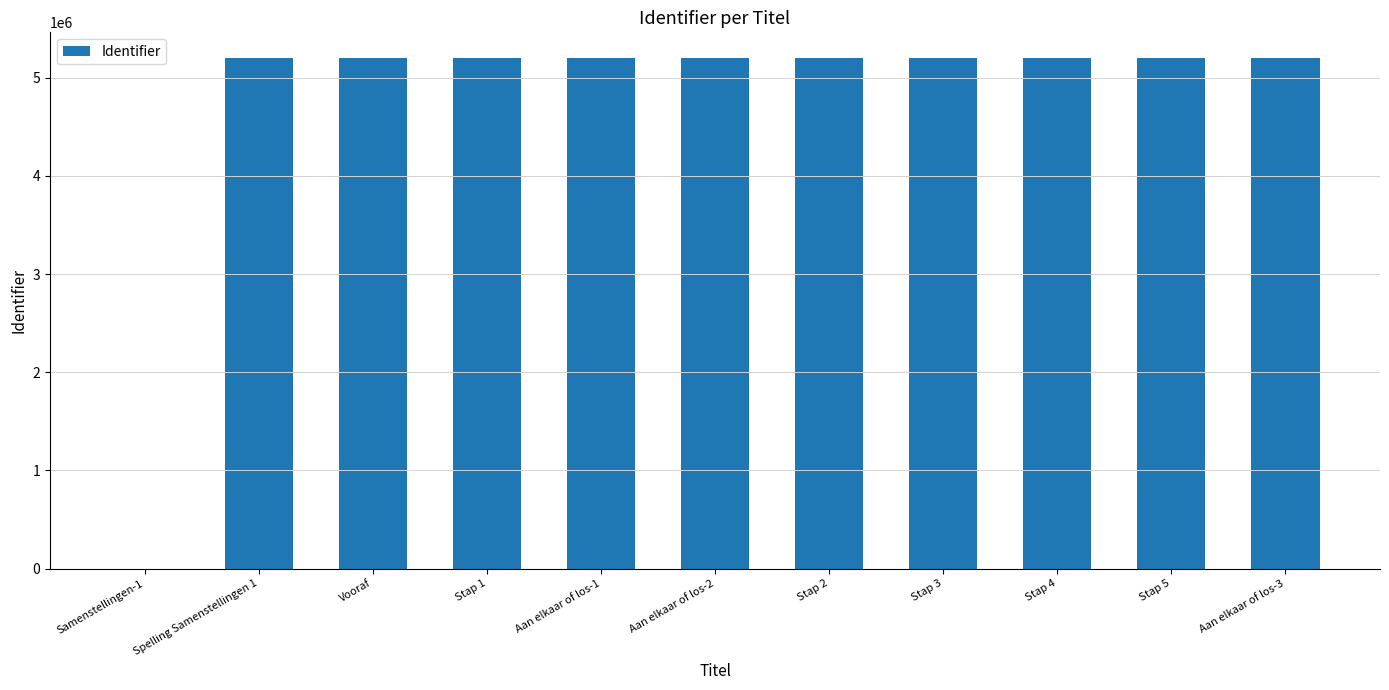

What is the average value?

4729015